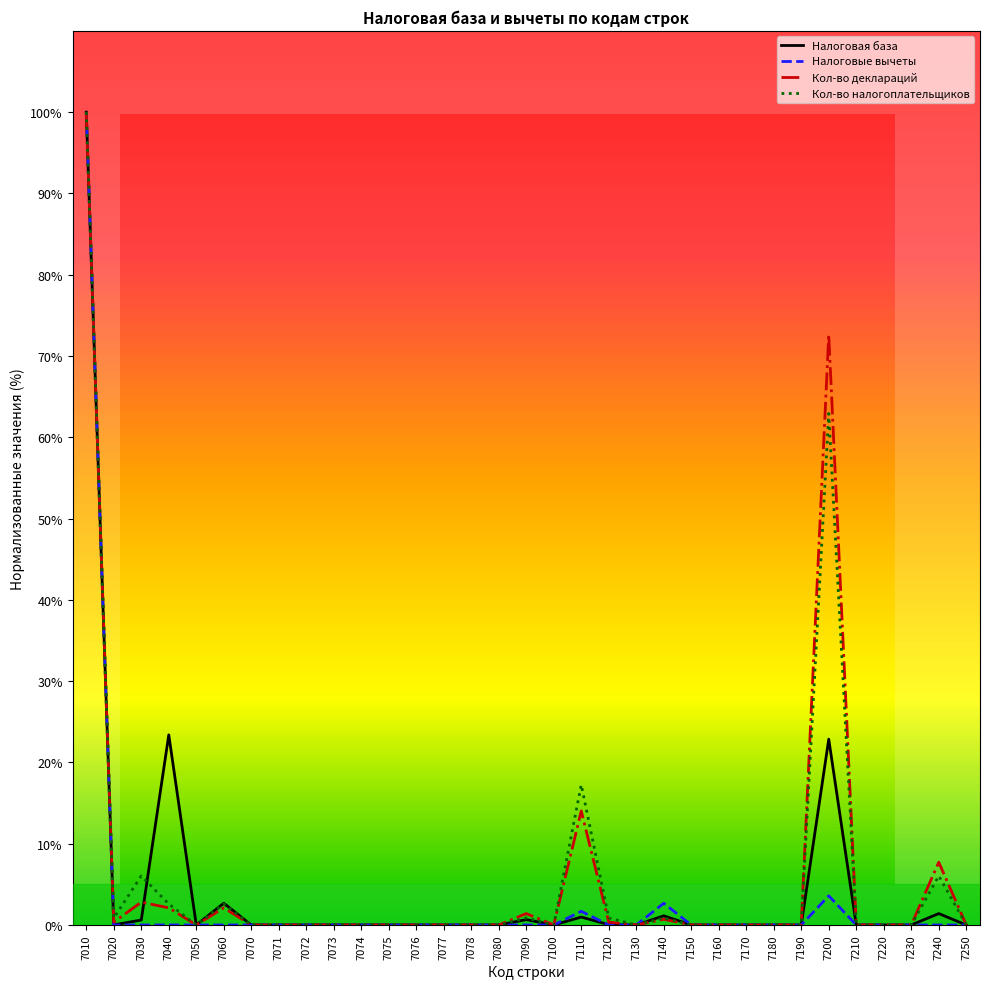

How many data points does each series have?

33